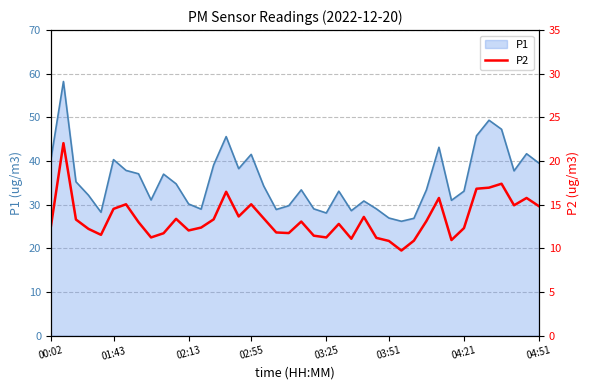

Is it true that the value at 21 is 11.4?

True